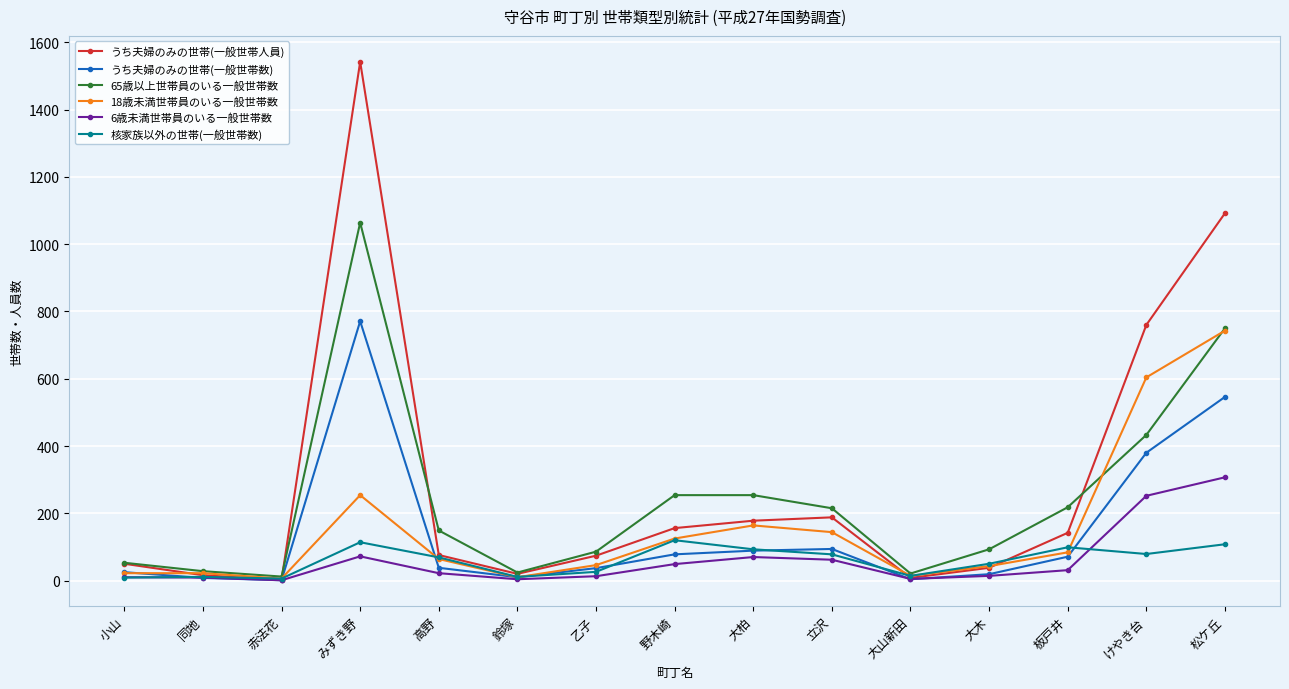

What is the approximate value of うち夫婦のみの世帯(一般世帯人員) at 鈴塚?

20